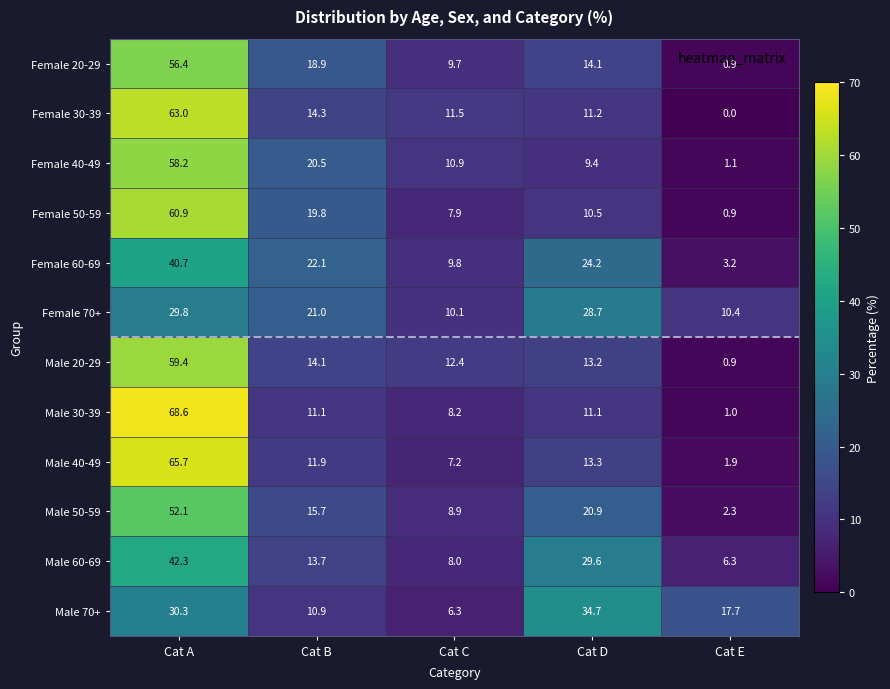

Which category has the lowest value in the Female 70+ series?

Cat C